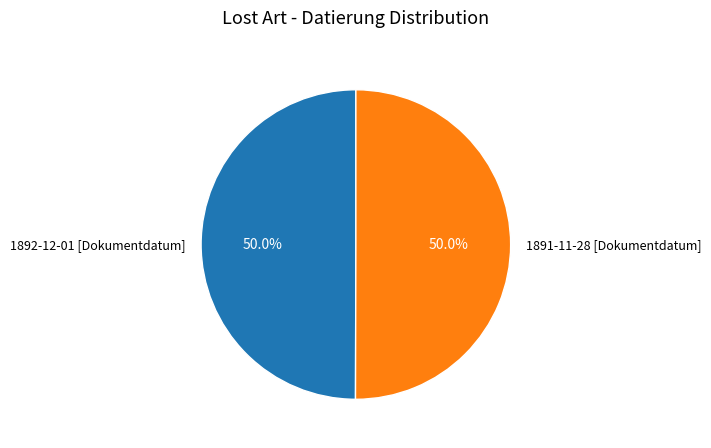

Do 1891-11-28 [Dokumentdatum] and 1892-12-01 [Dokumentdatum] together represent more than half of the pie?

Yes